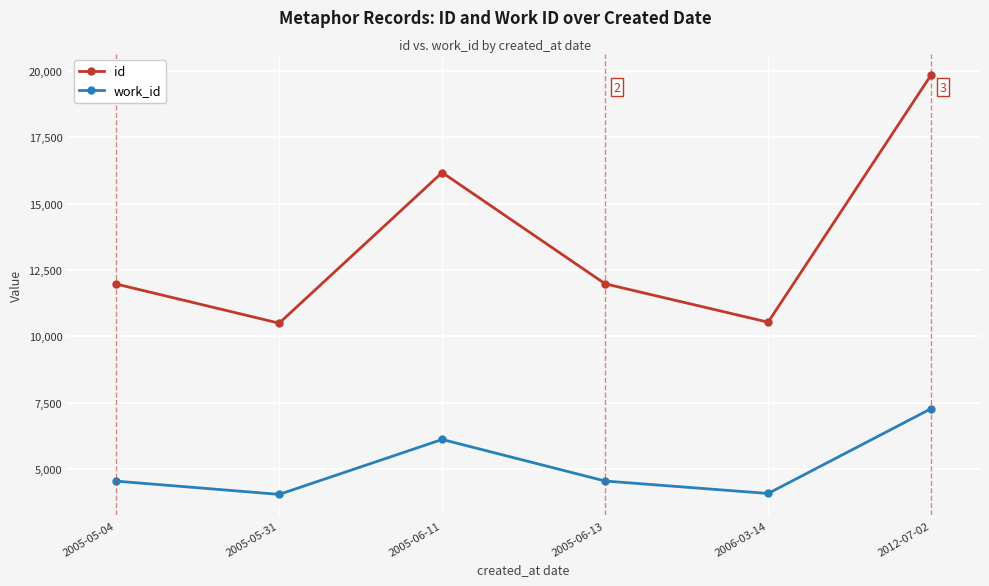

The id series shows 16167 at 2005-06-11. True or false?

True